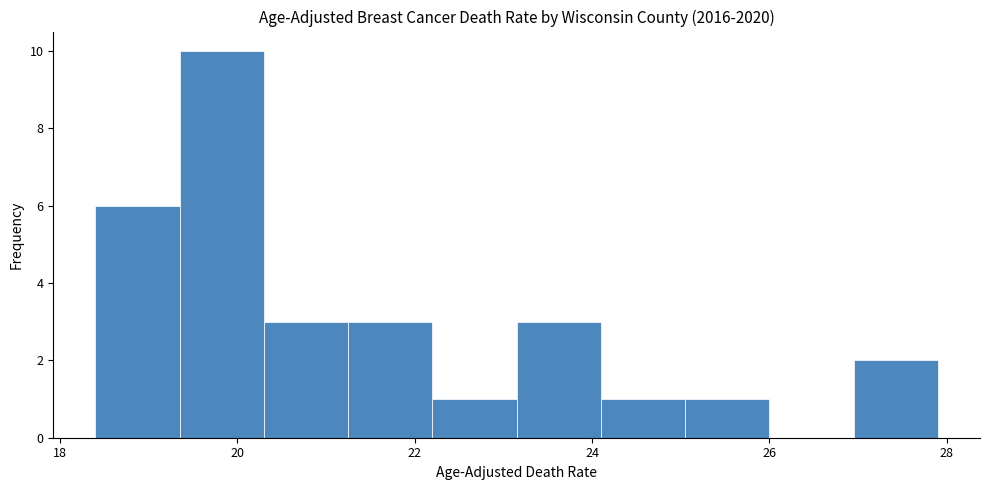

Reading left to right, list every bar in this chart as the range it spans on the x-axis followed by its height. Neither the bar edges nor the heights are printed on the chart, so give them approximately, as read against the axes.

18.40 to 19.35: 6
19.35 to 20.30: 10
20.30 to 21.25: 3
21.25 to 22.20: 3
22.20 to 23.15: 1
23.15 to 24.10: 3
24.10 to 25.05: 1
25.05 to 26.00: 1
26.00 to 26.95: 0
26.95 to 27.90: 2